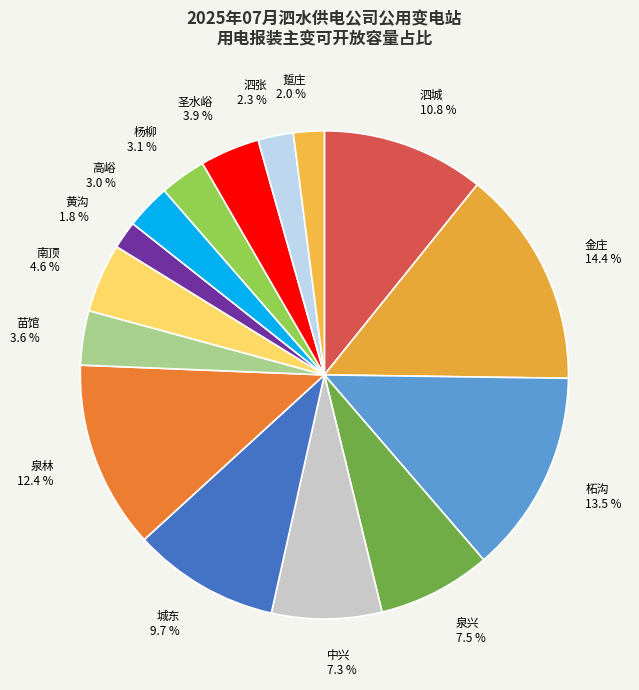

What portion of the pie excludes 踅庄?

98.0%